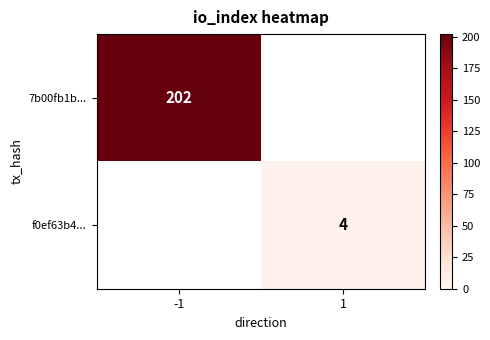

Is it true that f0ef63b4... equals 1 at 1?

False